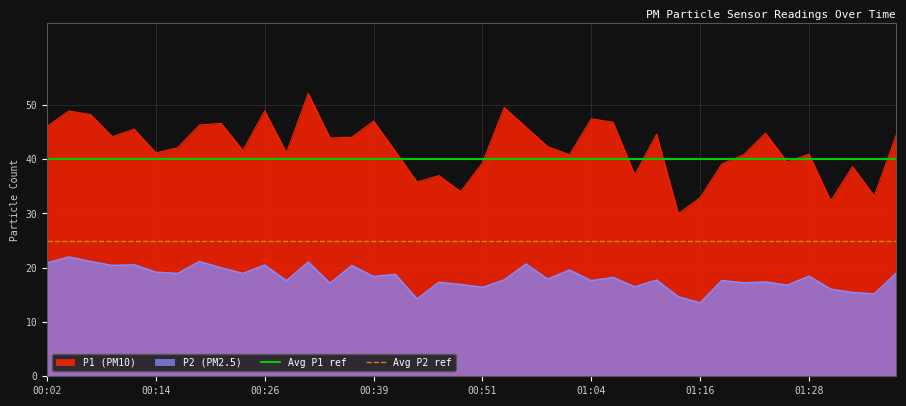

The Avg P2 ref series shows 25 at 00:02. True or false?

True